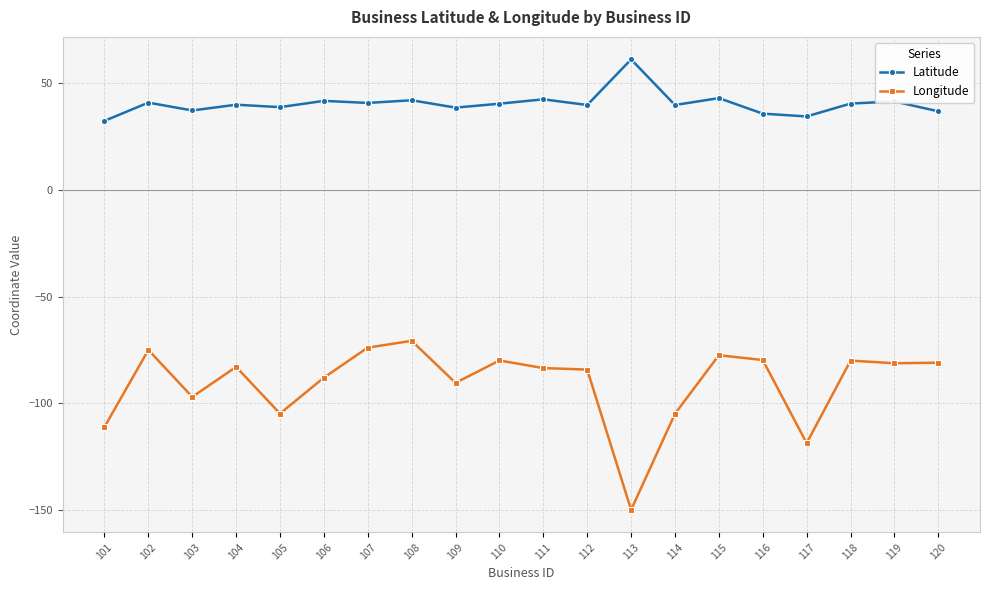

At 110, list the series in order from smallest to largest.

Longitude, Latitude